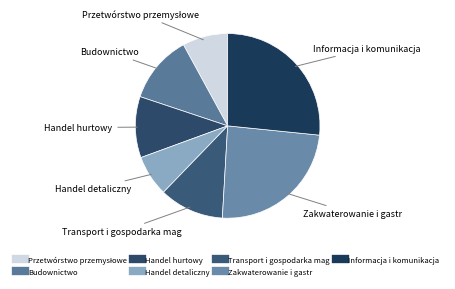

Is it true that Handel hurtowy is 3% of the pie?

False